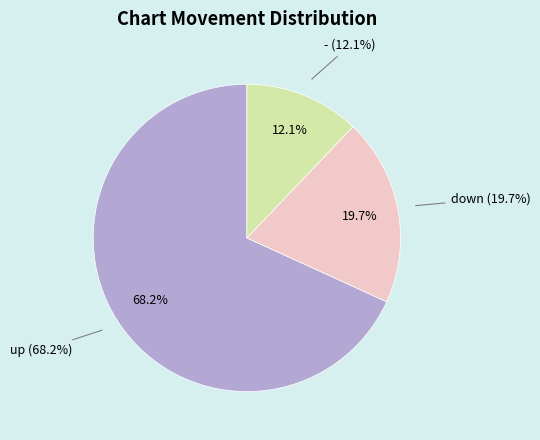

Do down and - together represent more than half of the pie?

No